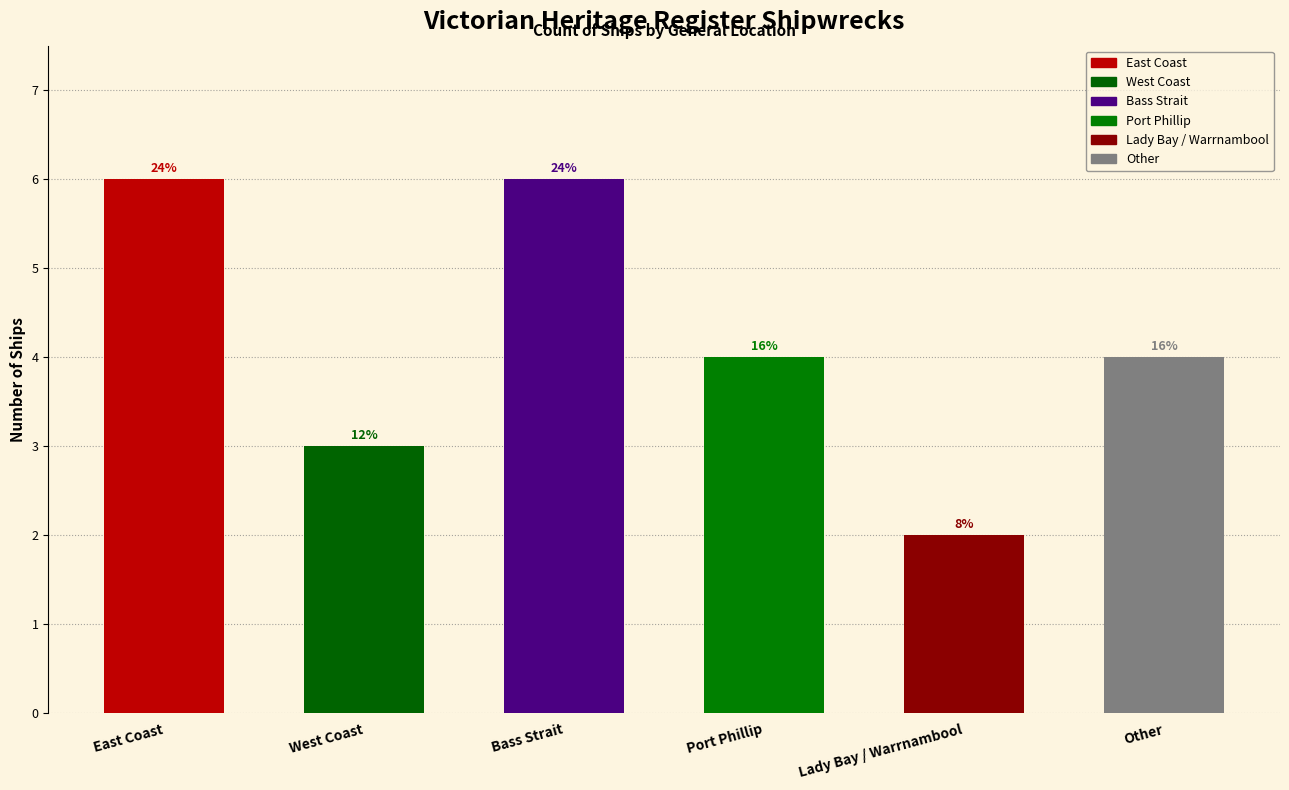

How many bars are there in total?

6